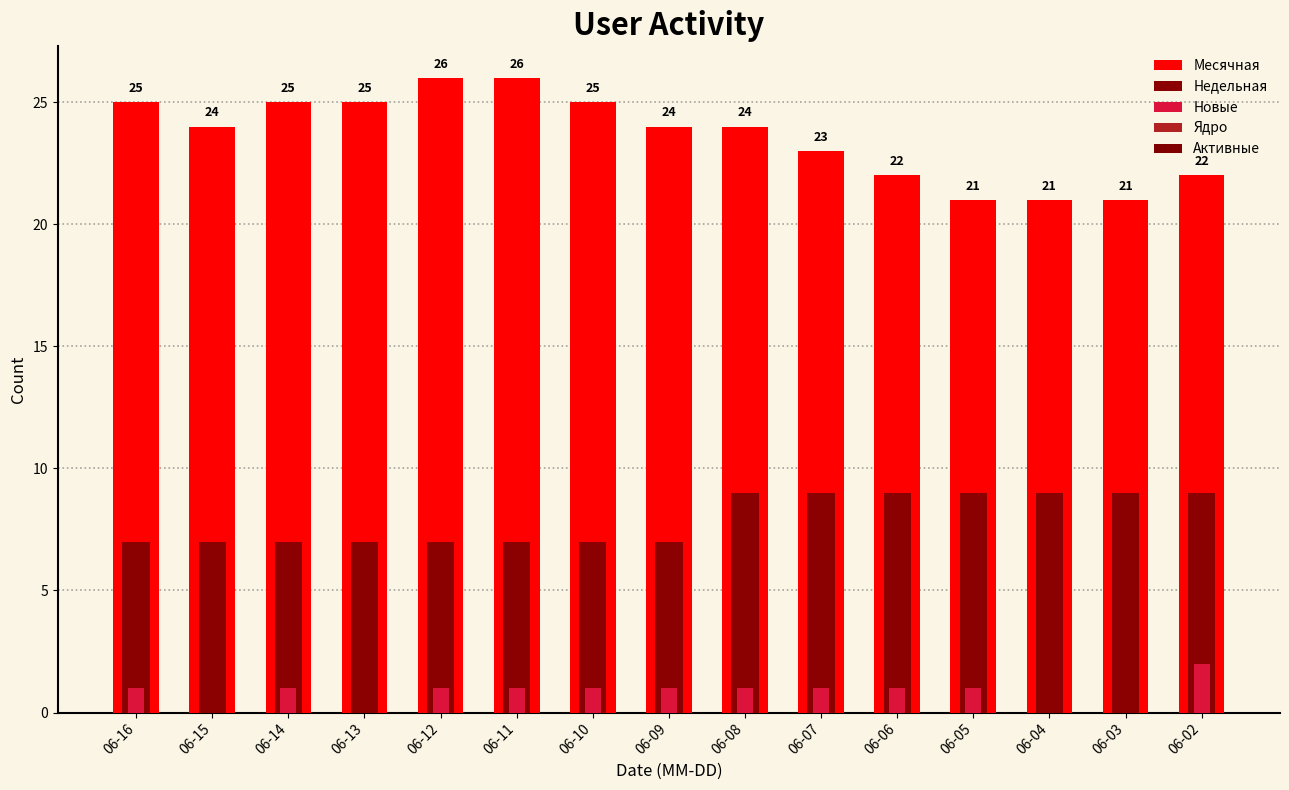

Which label corresponds to the smallest value in the chart?

06-15